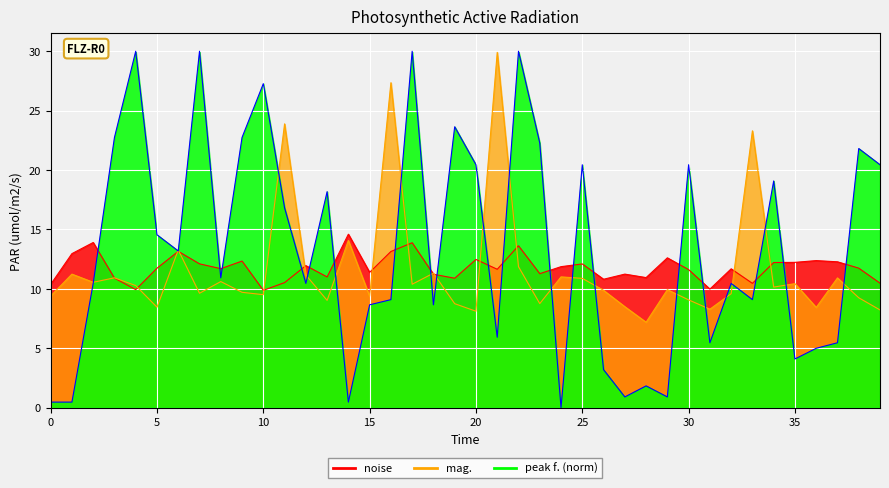

How many data points in mag. are above 10?

20